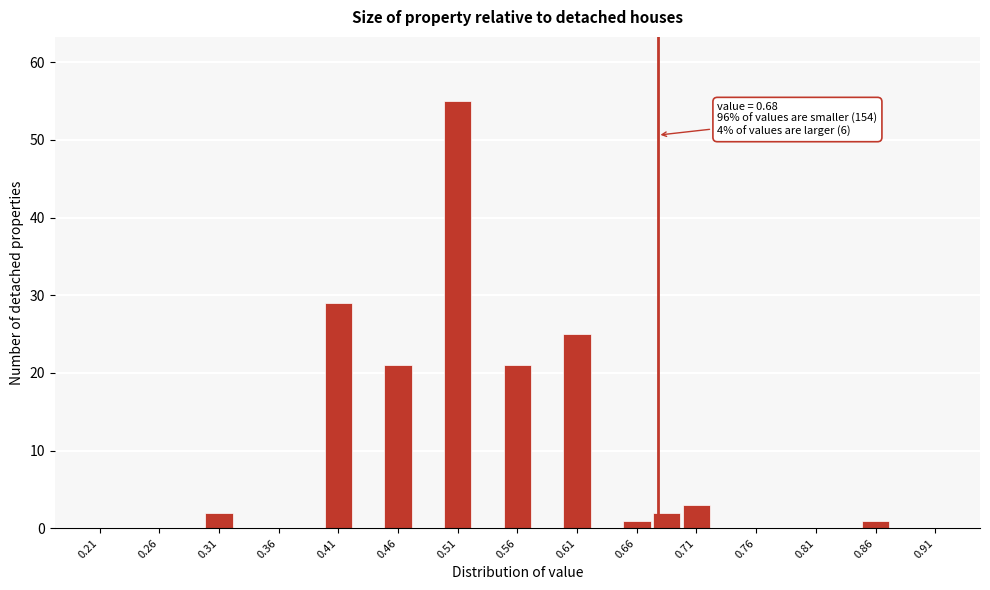

Which range on the x-axis has the tallest bar?

0.500 to 0.525